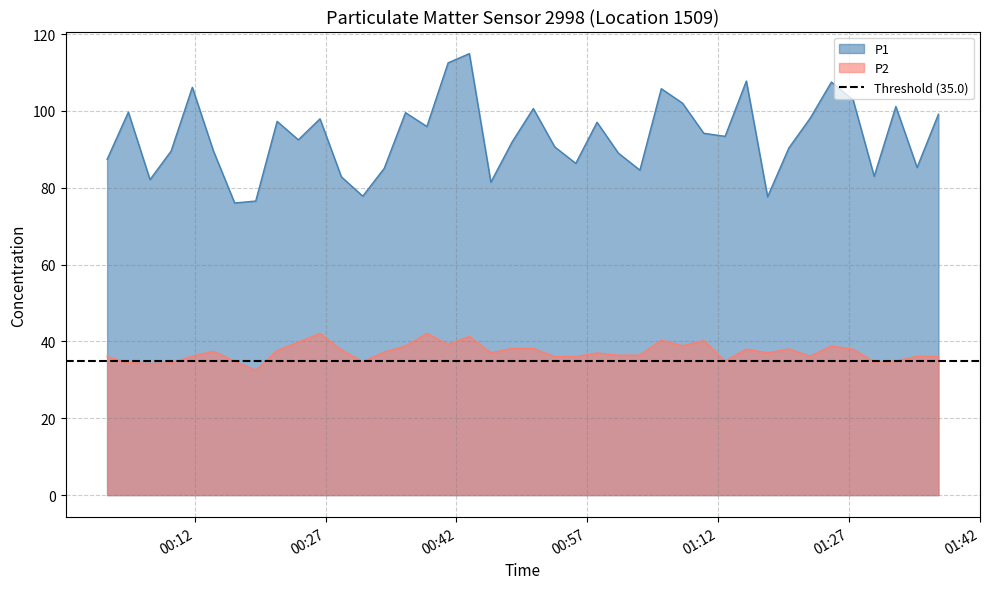

True or false: P2 and P1 cross at least once.

False